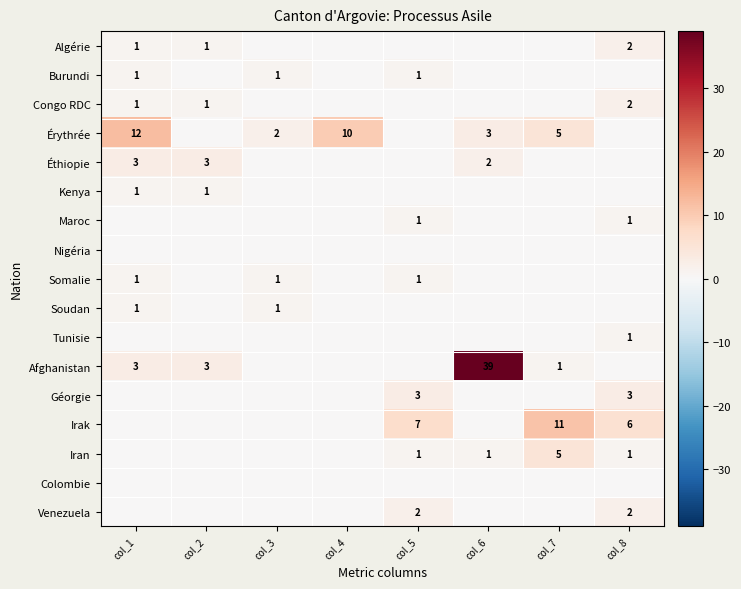

Is it true that Afghanistan equals 39 at col_6?

True